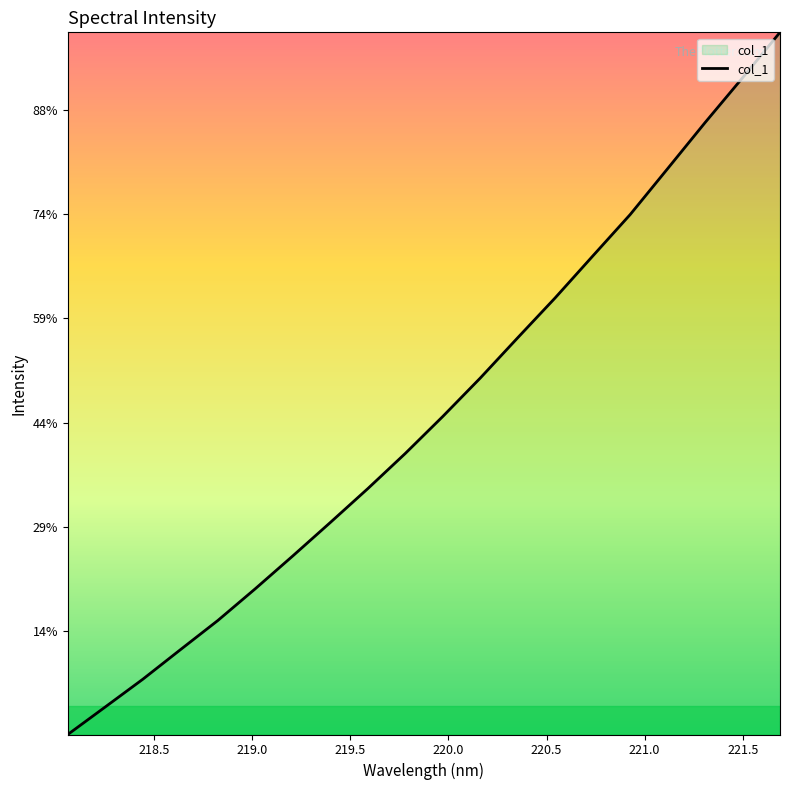

Does the chart have visible grid lines?

No